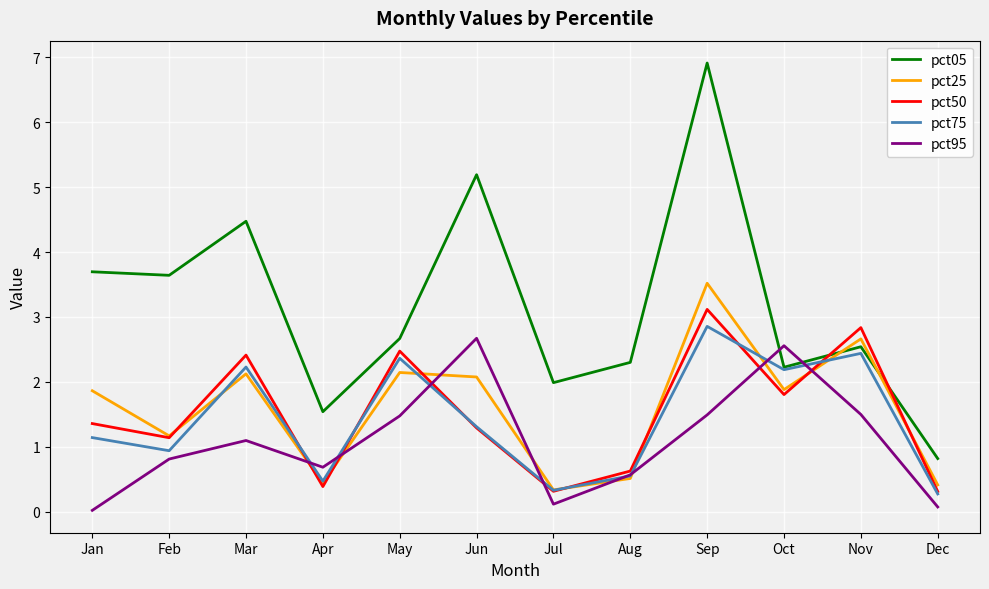

What is the maximum value for pct25?

3.5